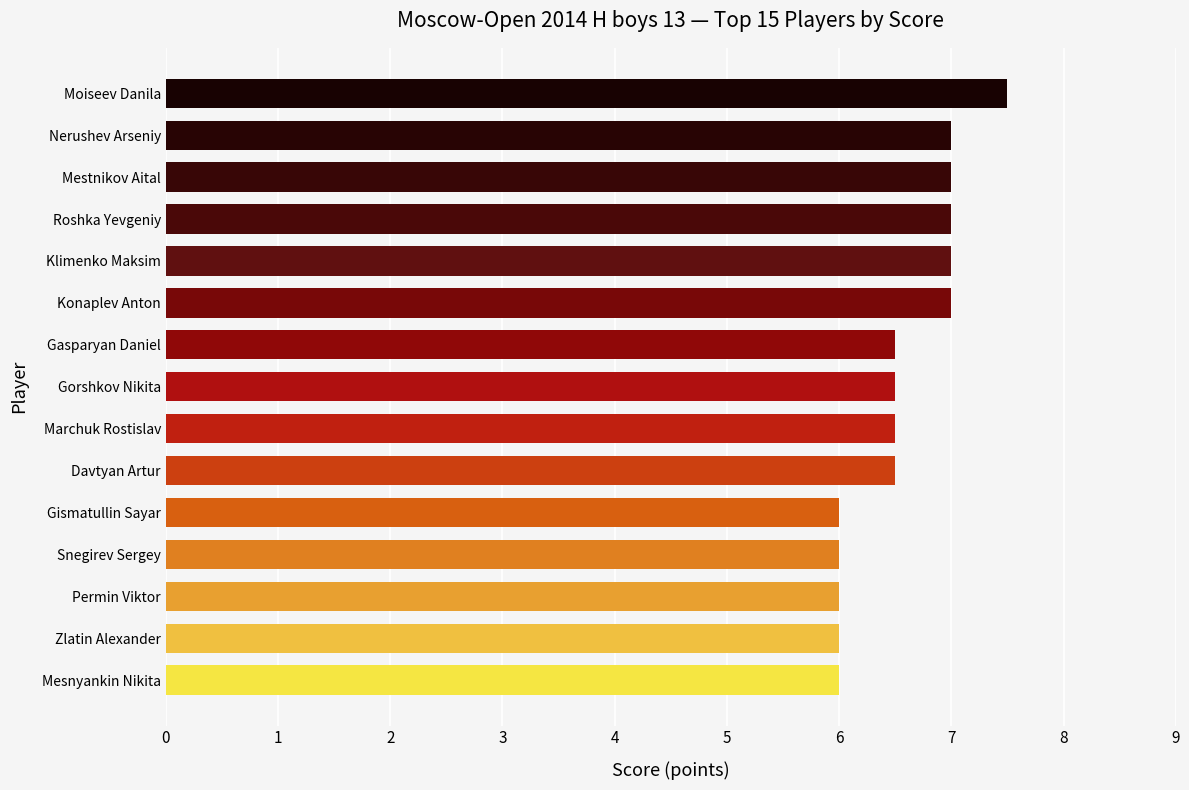

What value does the data have at Permin Viktor?

6.0